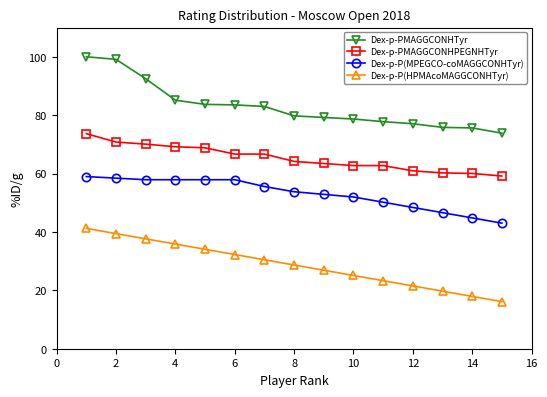

What is the sum of all Dex-p-P(MPEGCO-coMAGGCONHTyr) values?

796.1